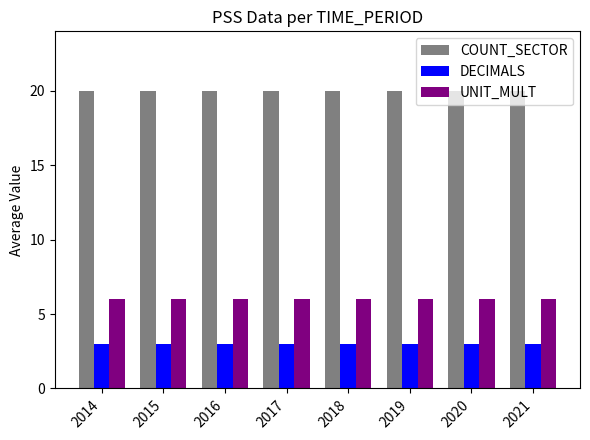

Which series has the largest total across all categories?

COUNT_SECTOR